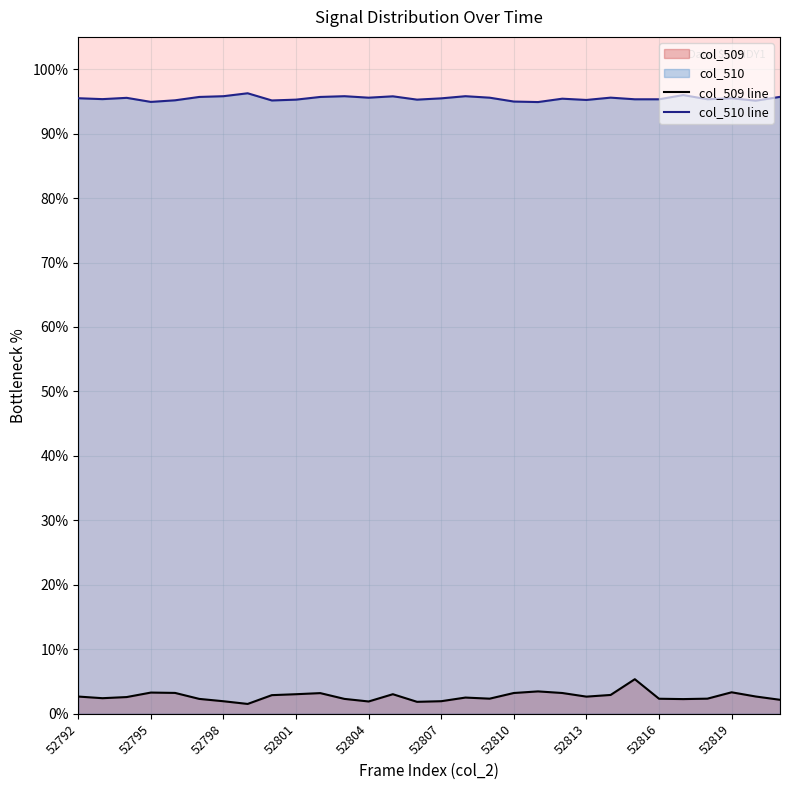

Which series has the largest total across all categories?

col_510 line